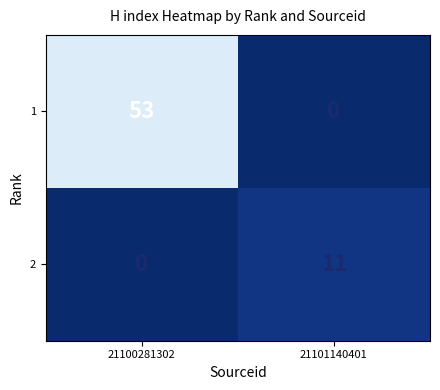

Reading left to right, extract all data points from this chart.

1: 21100281302=53	21101140401=0
2: 21100281302=0	21101140401=11